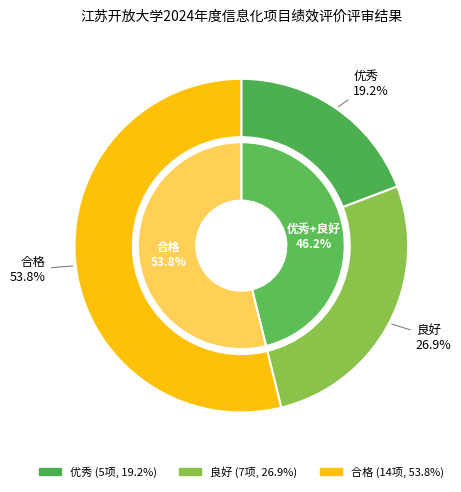

The 优秀 slice represents 19% of the pie. True or false?

True